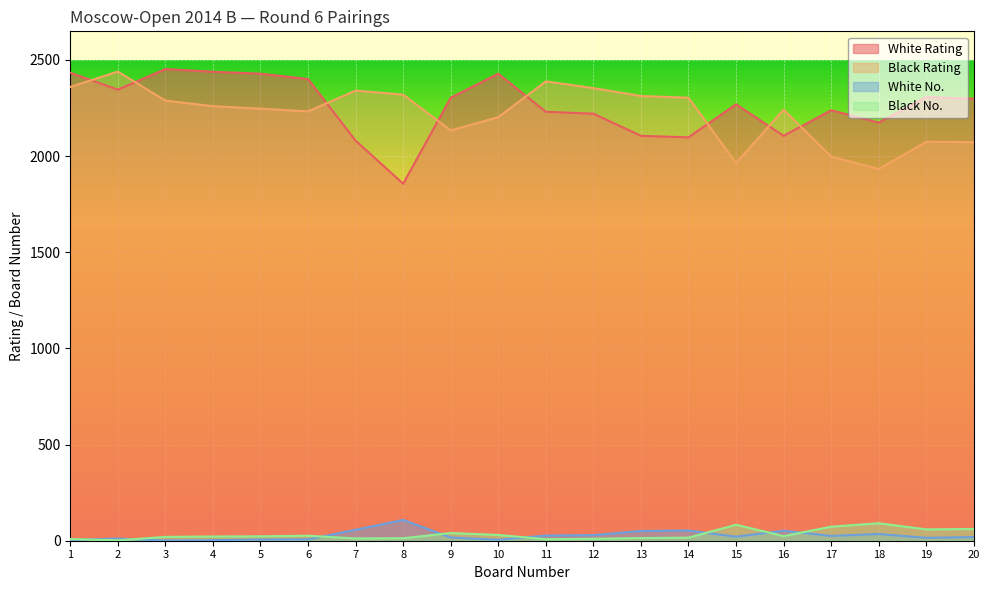

Which series has the widest spread of values?

White Rating